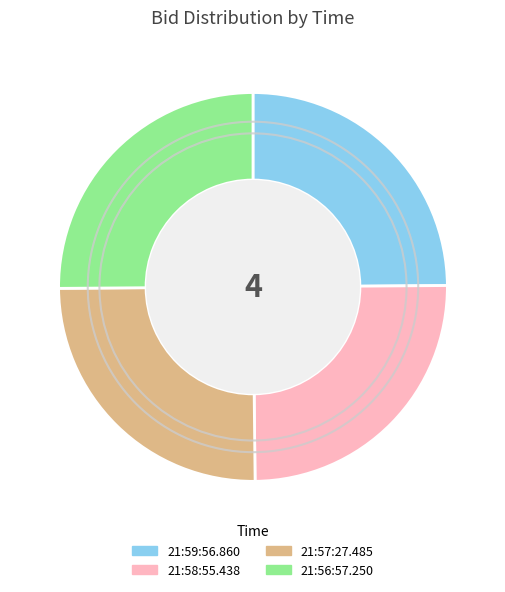

Is it true that 21:56:57.250 is 25% of the pie?

True